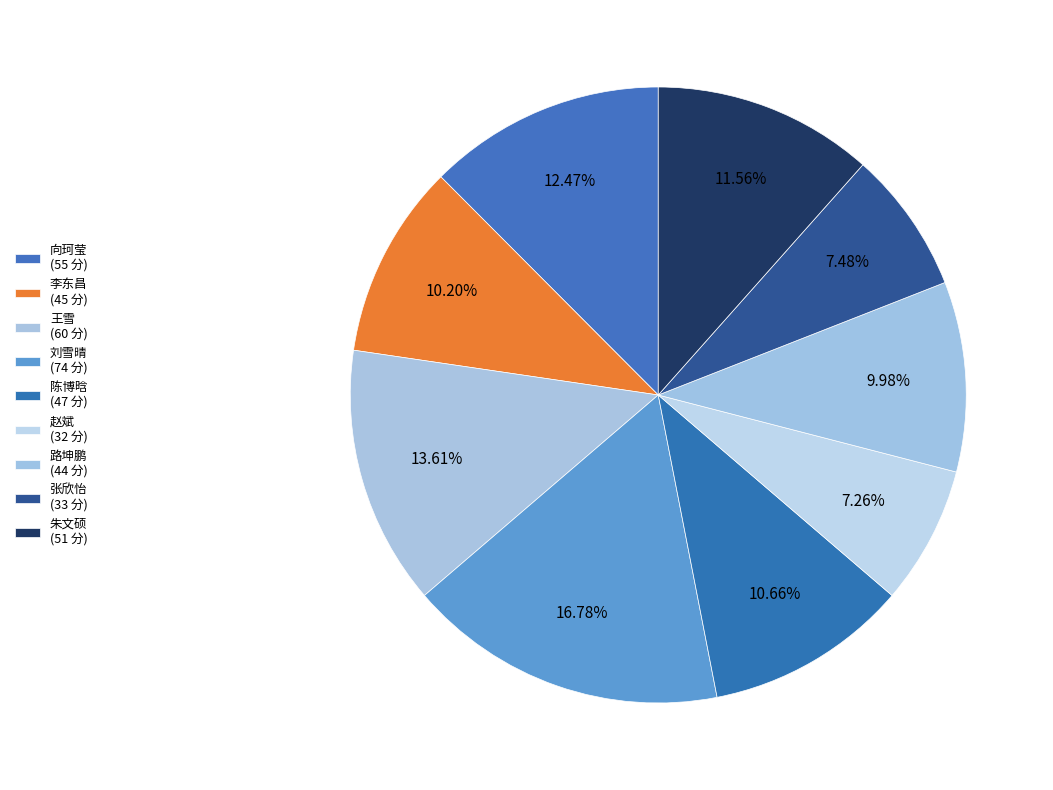

How many slices are in this pie chart?

9